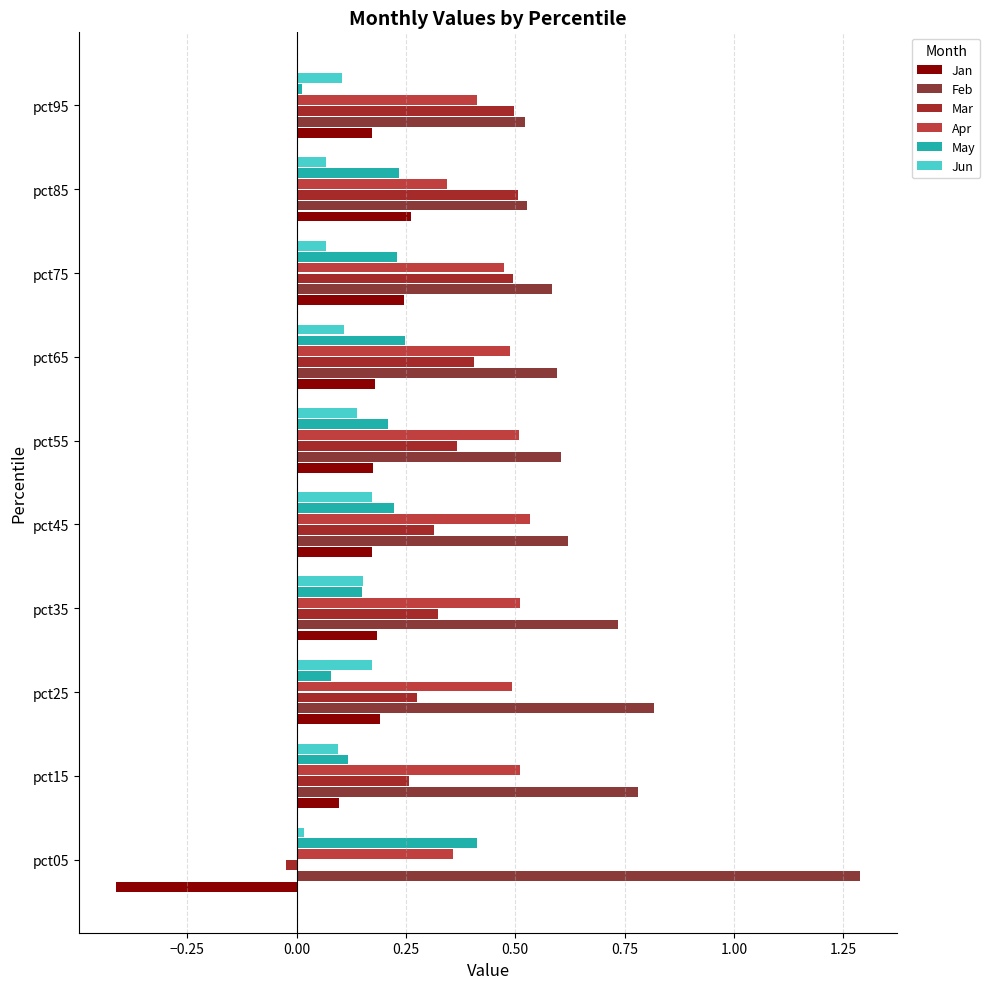

What is the greatest value displayed?

1.3